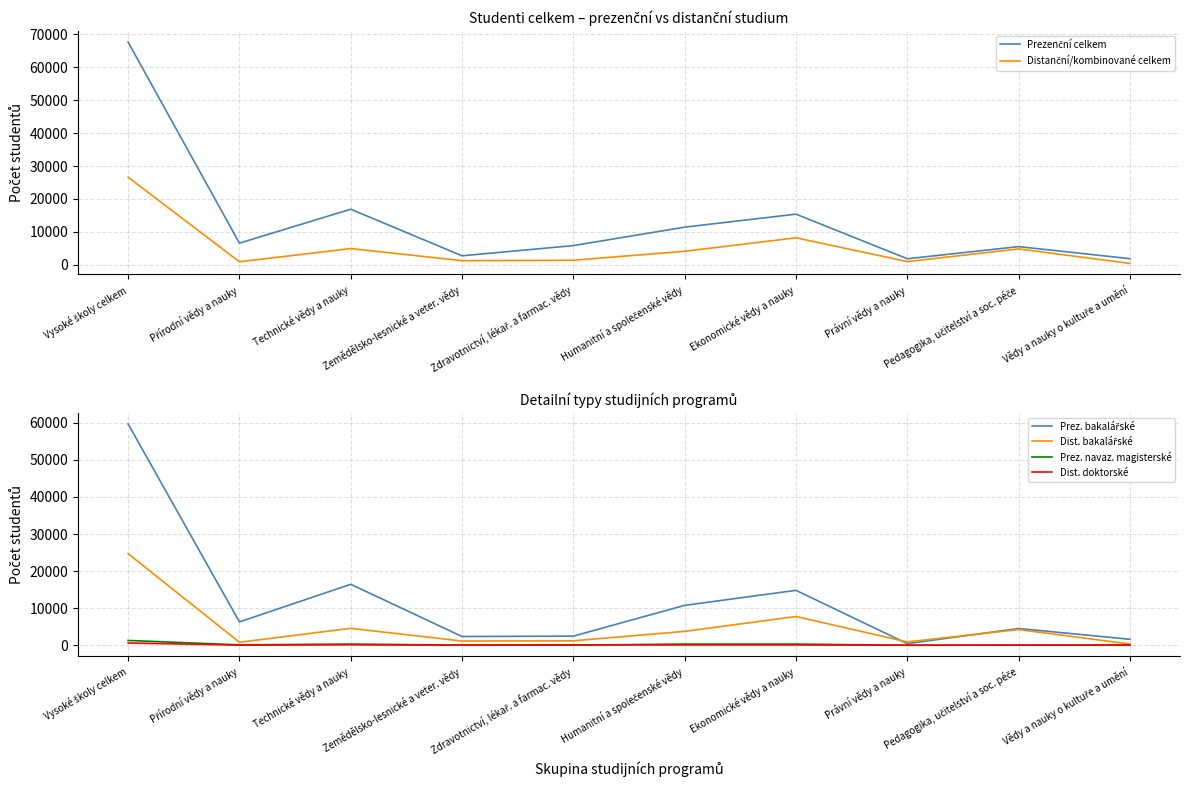

At Technické vědy a nauky, list the series in order from largest to smallest.

Prezenční celkem, Prez. bakalářské, Distanční/kombinované celkem, Dist. bakalářské, Prez. navaz. magisterské, Dist. doktorské